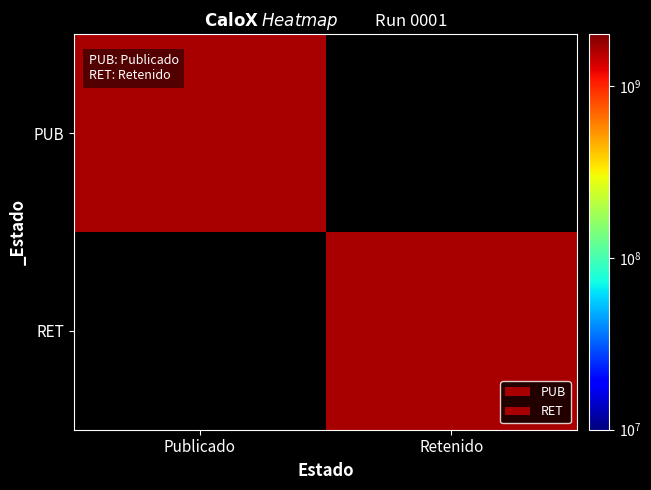

What value does the RET series have at Retenido?

1659348588.0